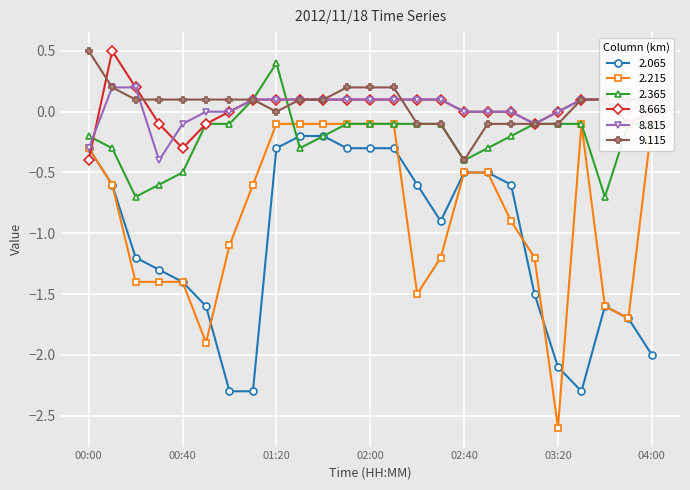

Is it true that 2.365 equals -0.2 at 03:00?

True